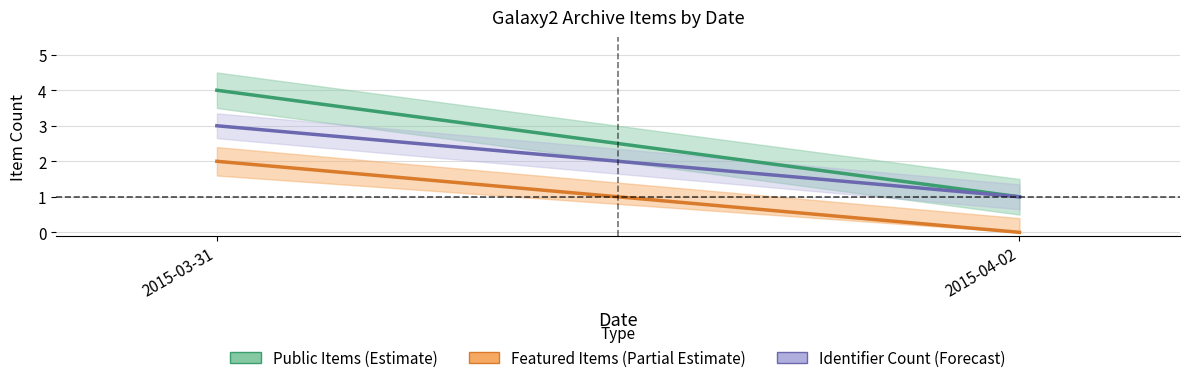

Between 2015-04-02 and 2015-03-31, which is larger?

2015-03-31